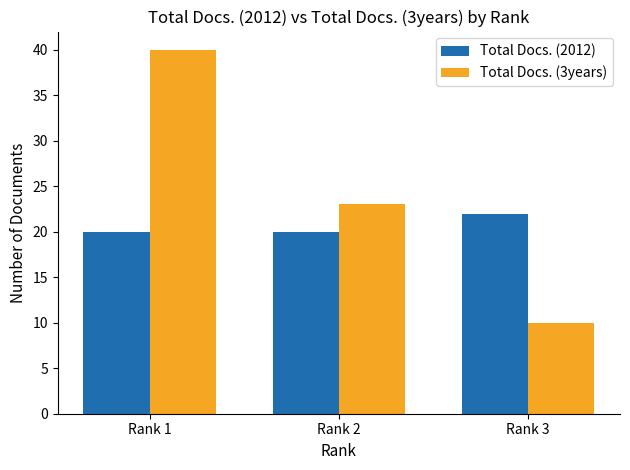

Count the number of categories in the chart.

3